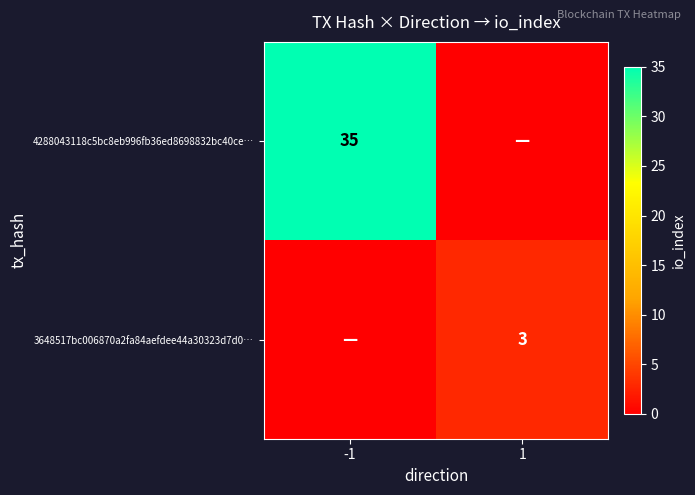

True or false: 4288043118c5bc8eb996fb36ed8698832bc40ce… has a value of 35 at -1.

True